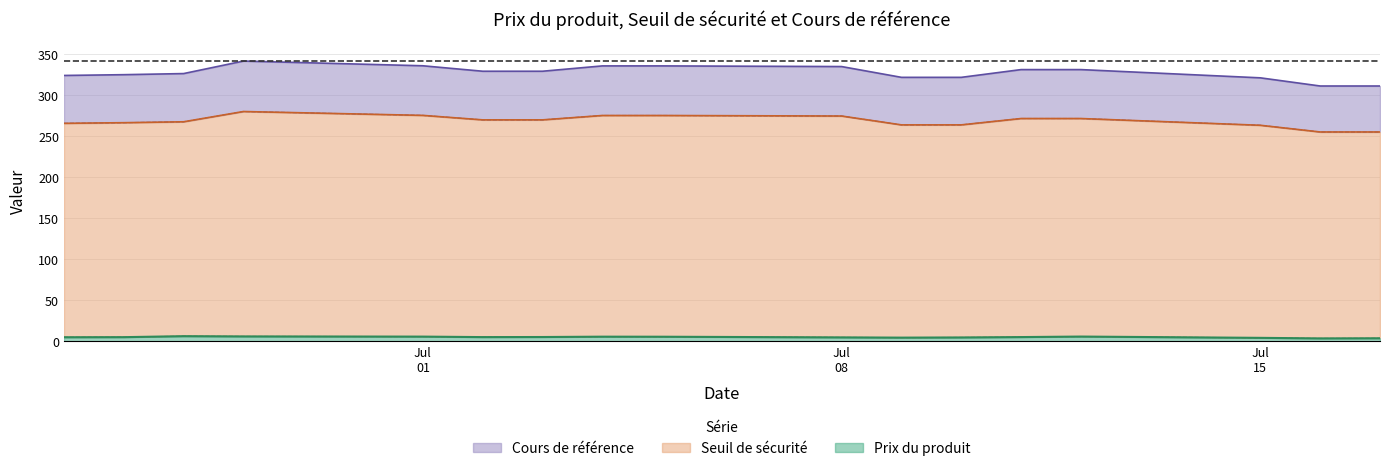

What are all the series names shown in the legend?

Cours de référence, Seuil de sécurité, Prix du produit